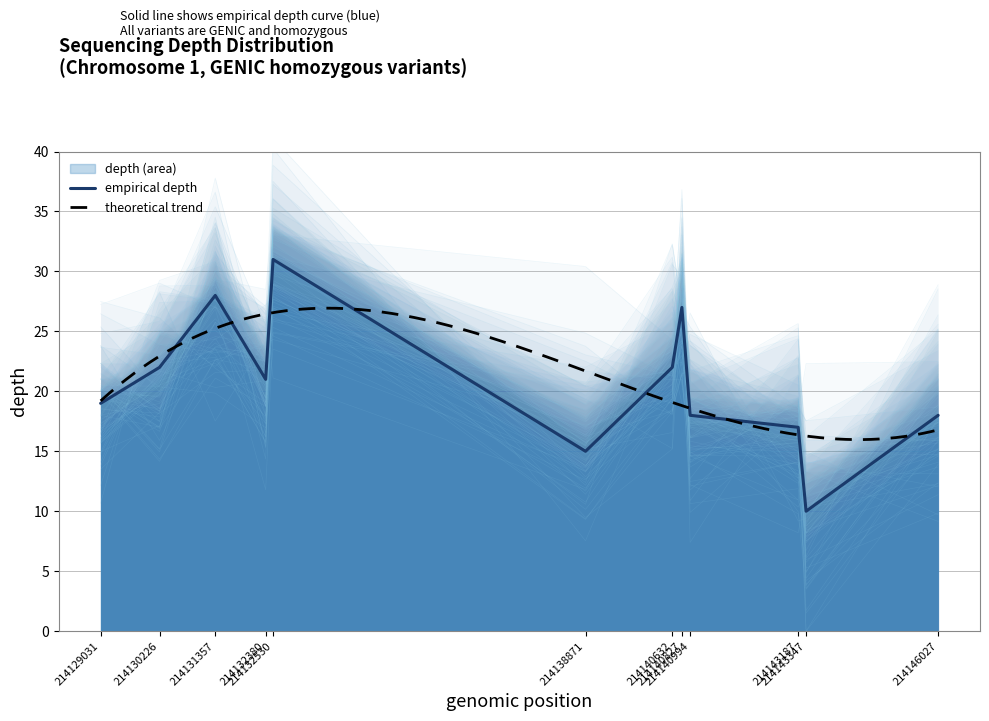

True or false: there are more than 0 points higher than both neighbors.

True